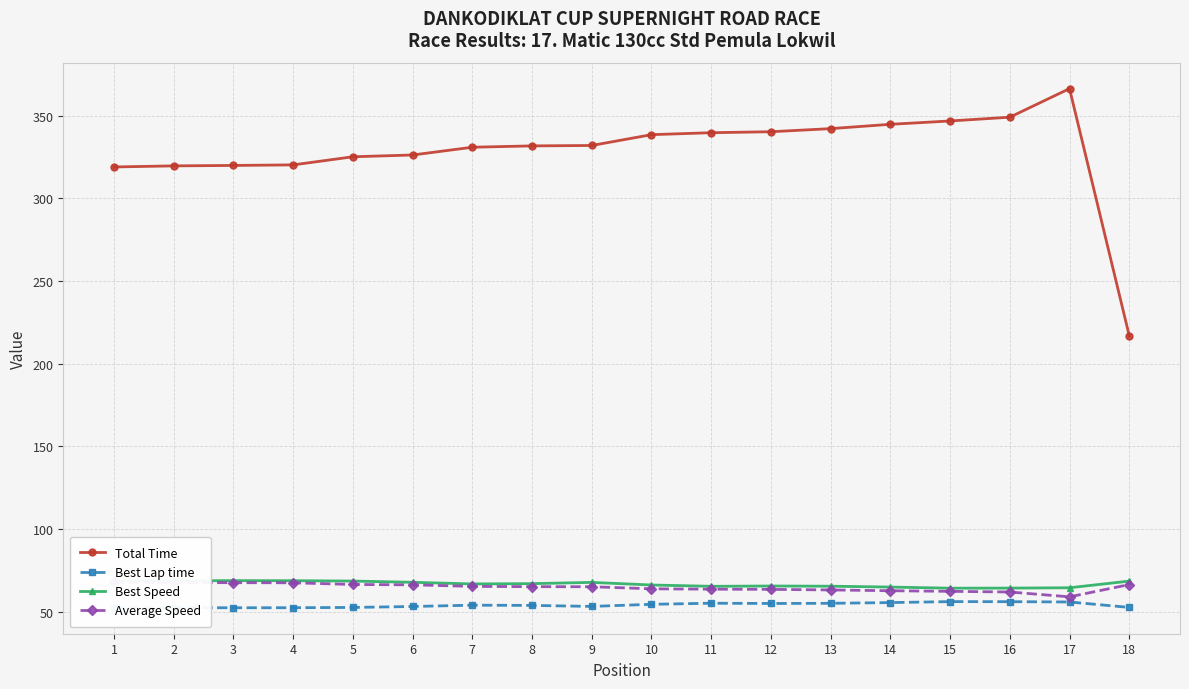

True or false: Total Time and Best Speed intersect in this chart.

False